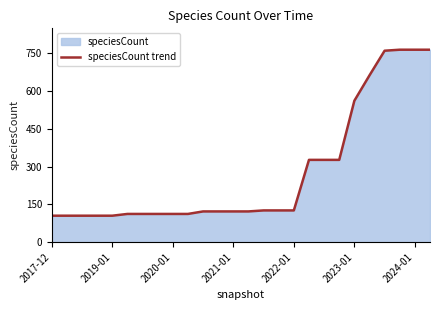

The value at 2020-01 is 73. True or false?

False